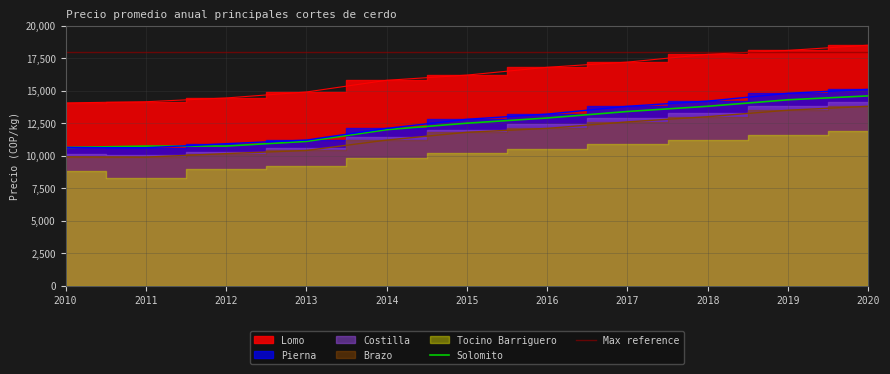

Is the value of Pierna at 2012 greater than the value of Brazo at 2012?

Yes